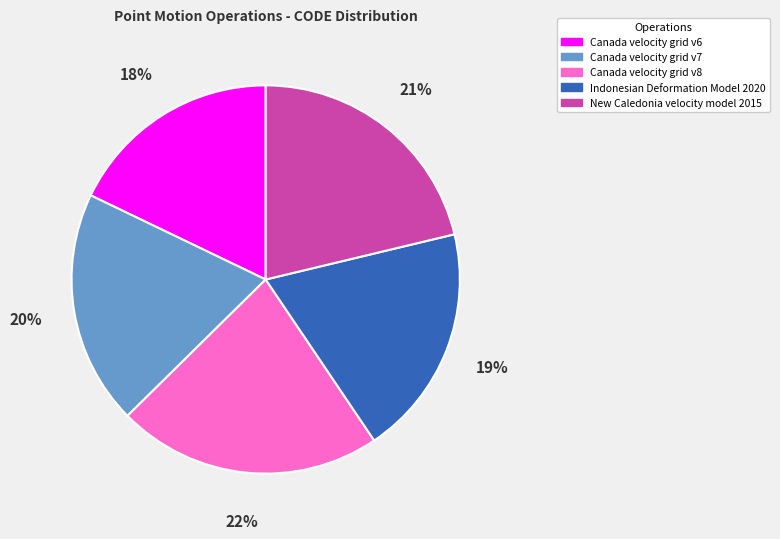

To the nearest percent, what is the difference between the largest and smallest slice percentages?

4%